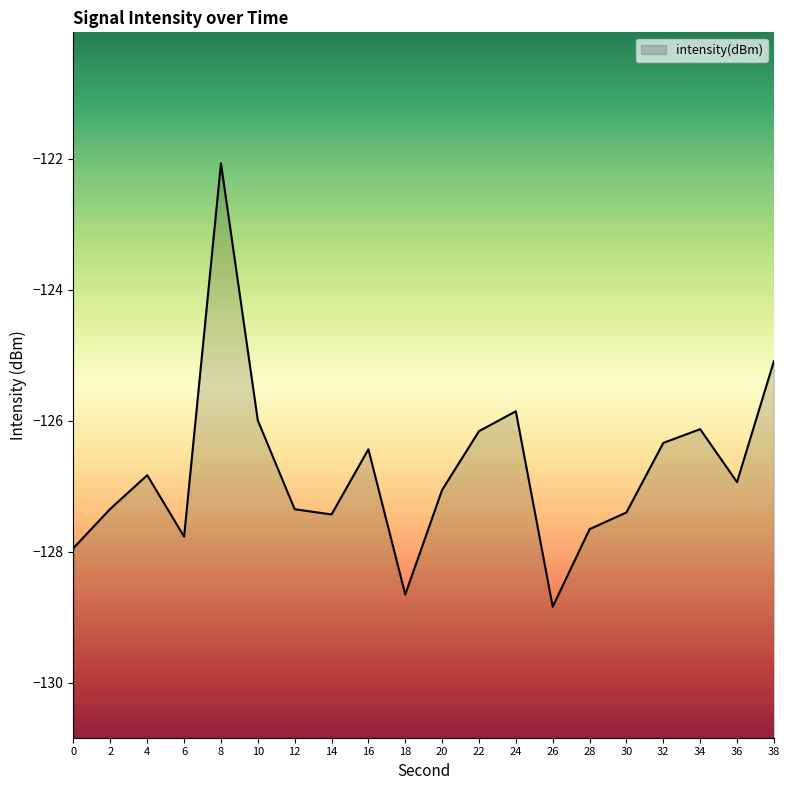

How many lines are shown in the chart?

1